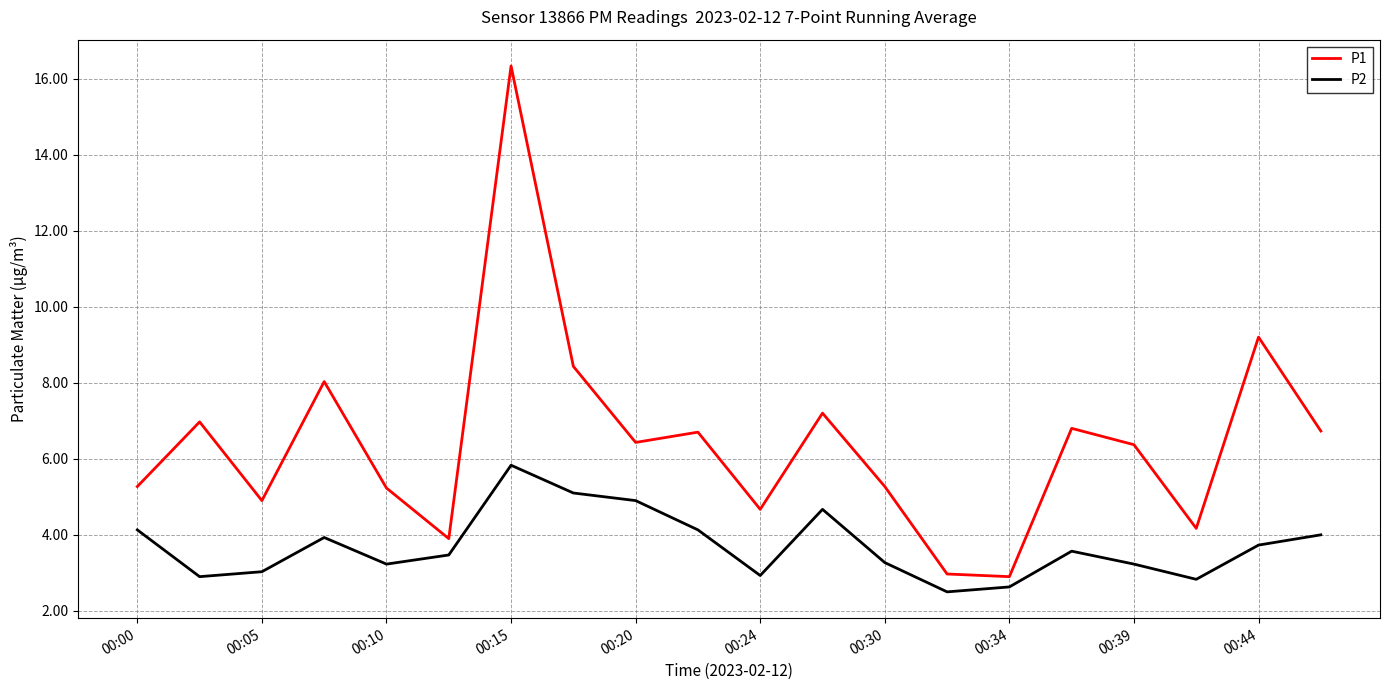

What is the smallest value displayed?

2.5